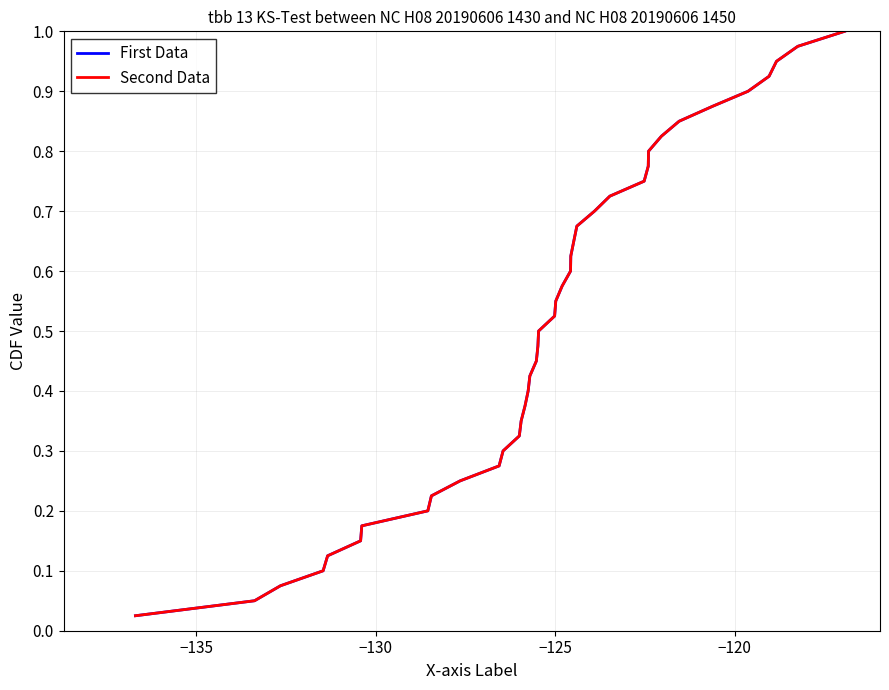

True or false: Second Data and First Data cross at least once.

False